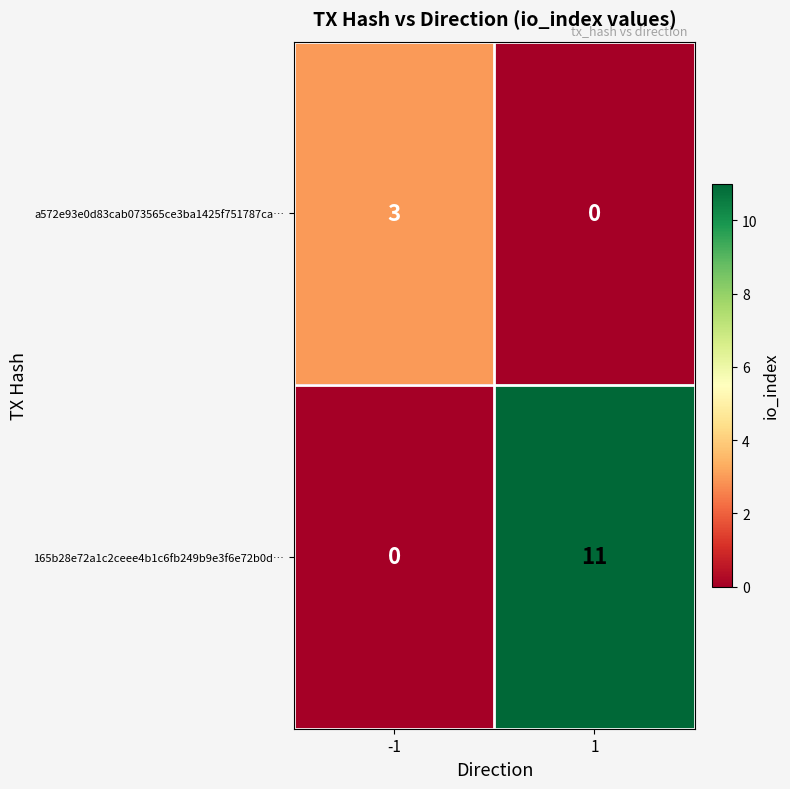

What is the sum of all a572e93e0d83cab073565ce3ba1425f751787ca… values?

3